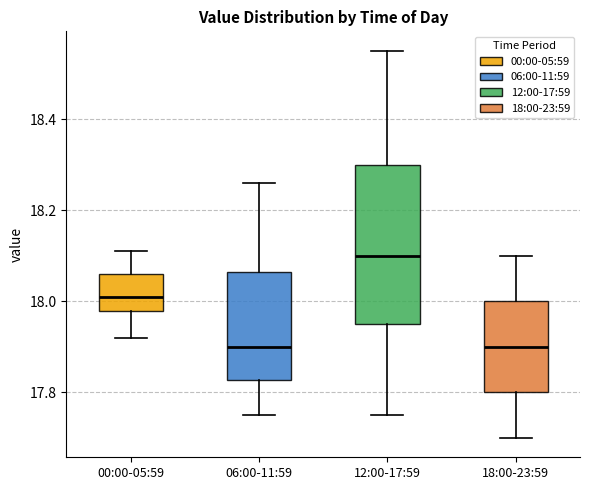

Reading left to right, transcribe this box plot: for each box, give where its median line is, the range the box spans, and where its two whiskers end, as read against the y-axis. The values are not printed on the chart, so give them approximately, as read against the axis.

00:00-05:59: median 18.02, box 17.98 to 18.06, whiskers 17.92 to 18.12
06:00-11:59: median 17.90, box 17.82 to 18.06, whiskers 17.76 to 18.26
12:00-17:59: median 18.10, box 17.96 to 18.30, whiskers 17.76 to 18.56
18:00-23:59: median 17.90, box 17.80 to 18.00, whiskers 17.70 to 18.10